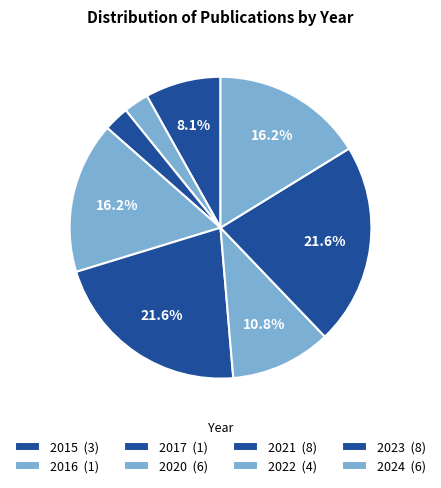

How many segments does this pie chart have?

8